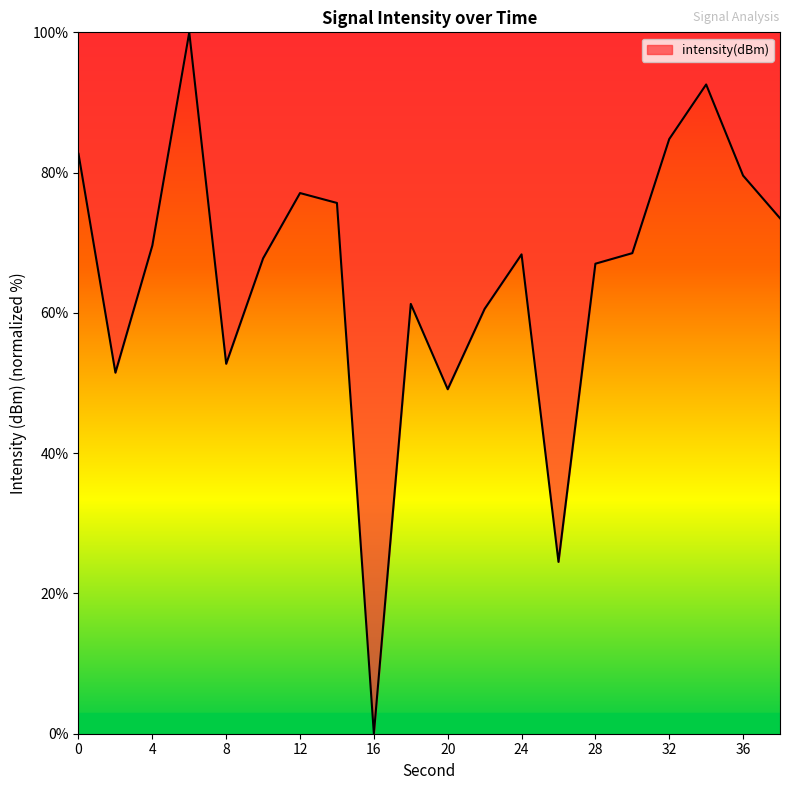

What is the greatest value displayed?

100.0